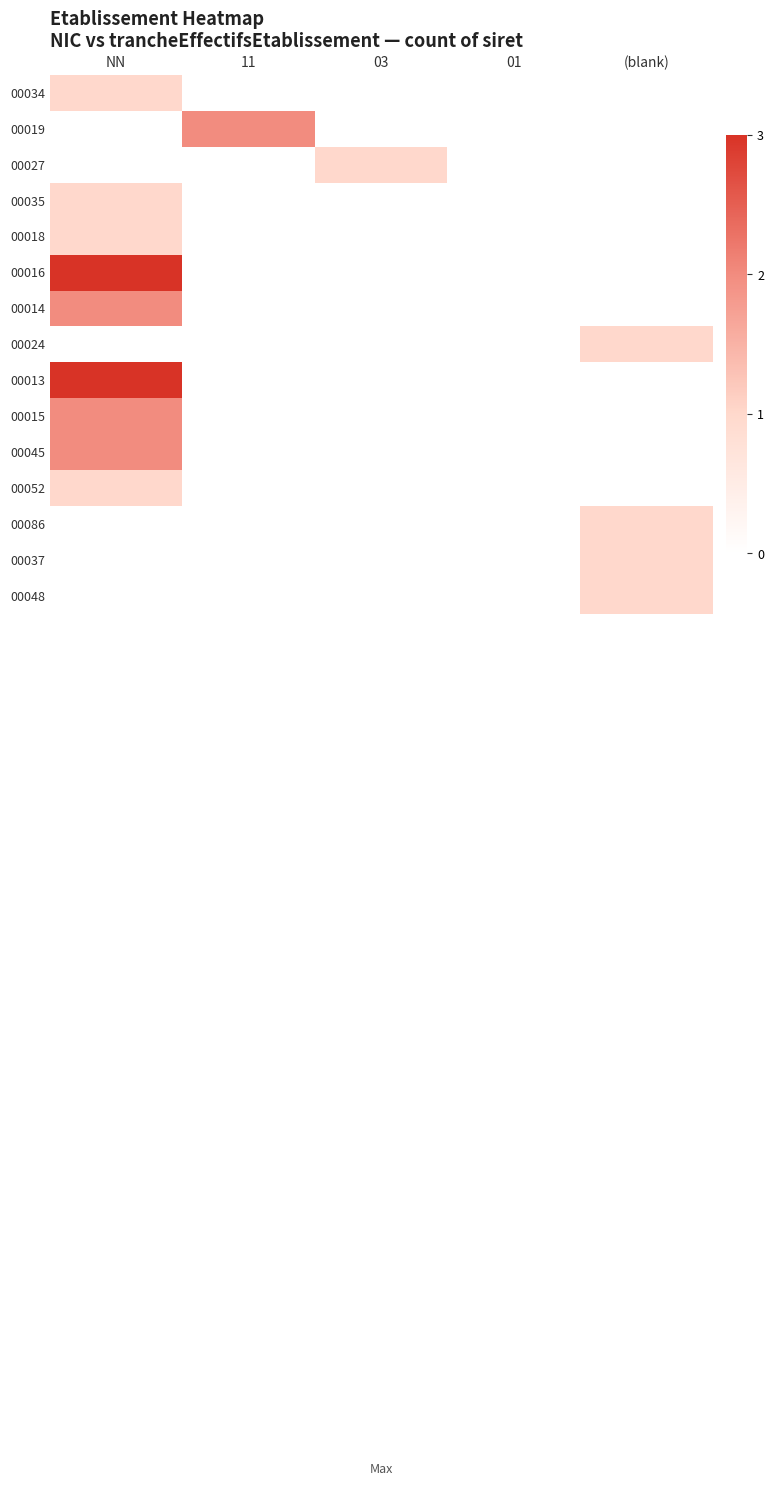

How many data points does each series have?

5